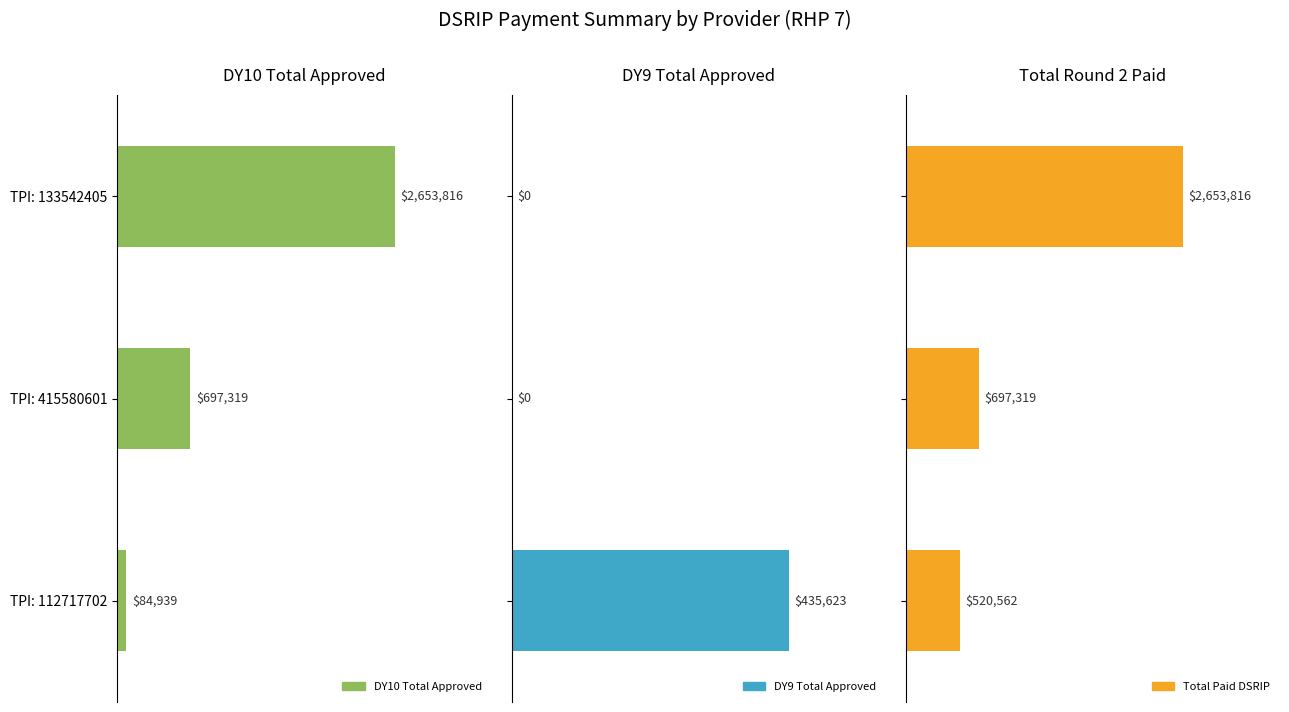

Count the number of categories in the chart.

3